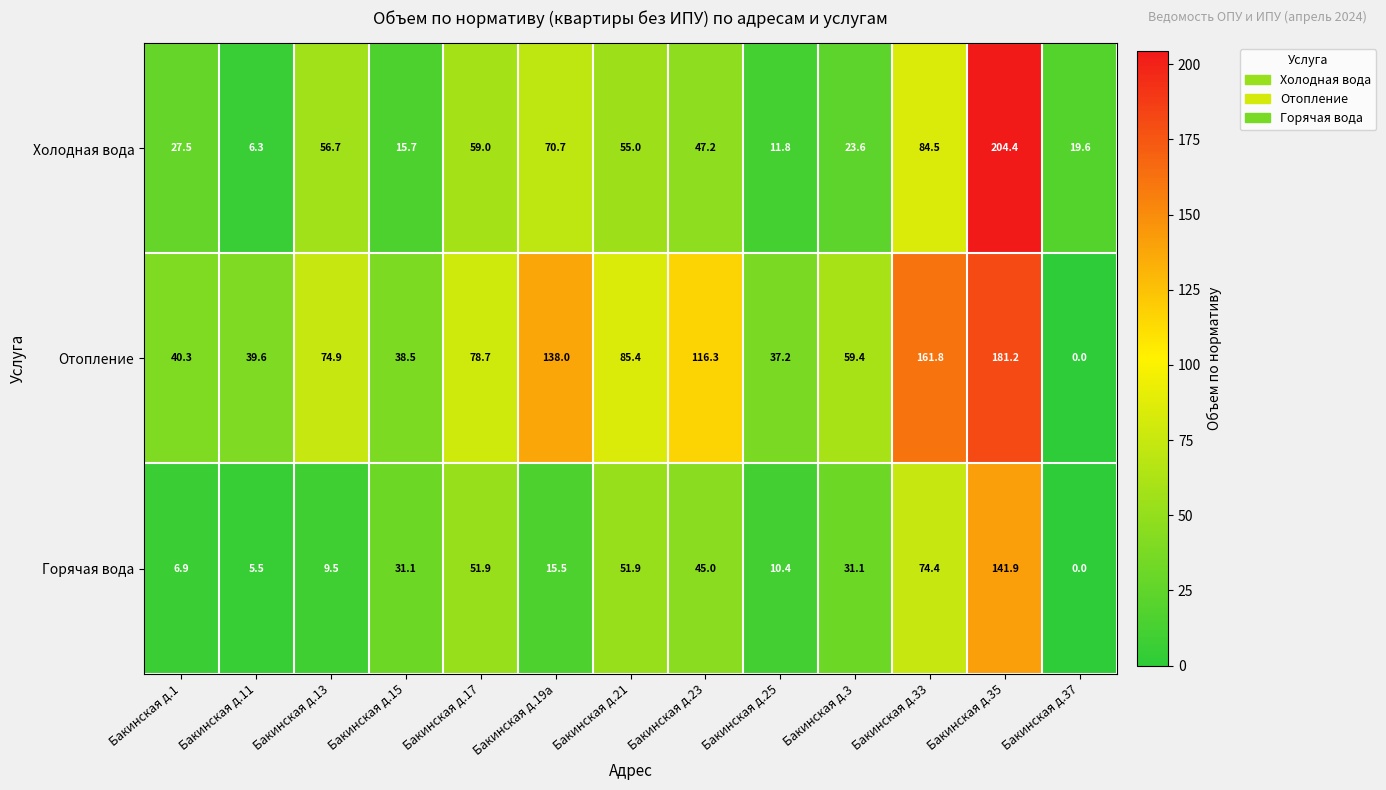

What is the difference between the second highest and minimum values in the Холодная вода series?

78.2